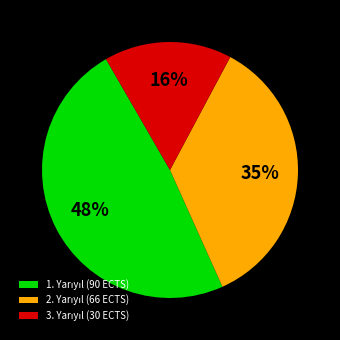

Is there a majority slice in this chart?

No